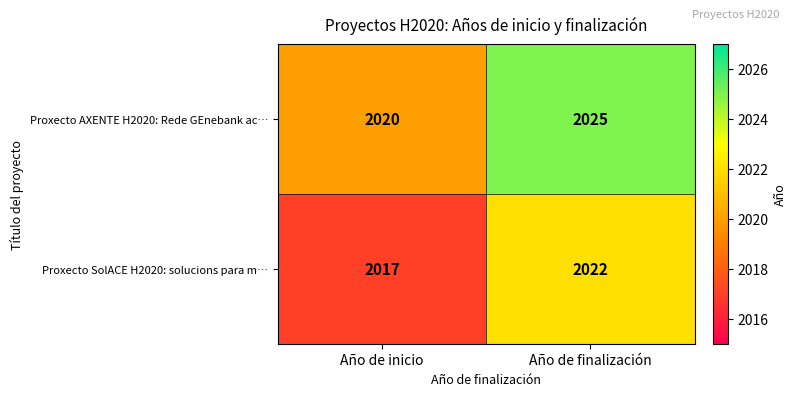

Where is Proxecto SolACE H2020: solucions para m… nearest to the value 2019?

Año de inicio